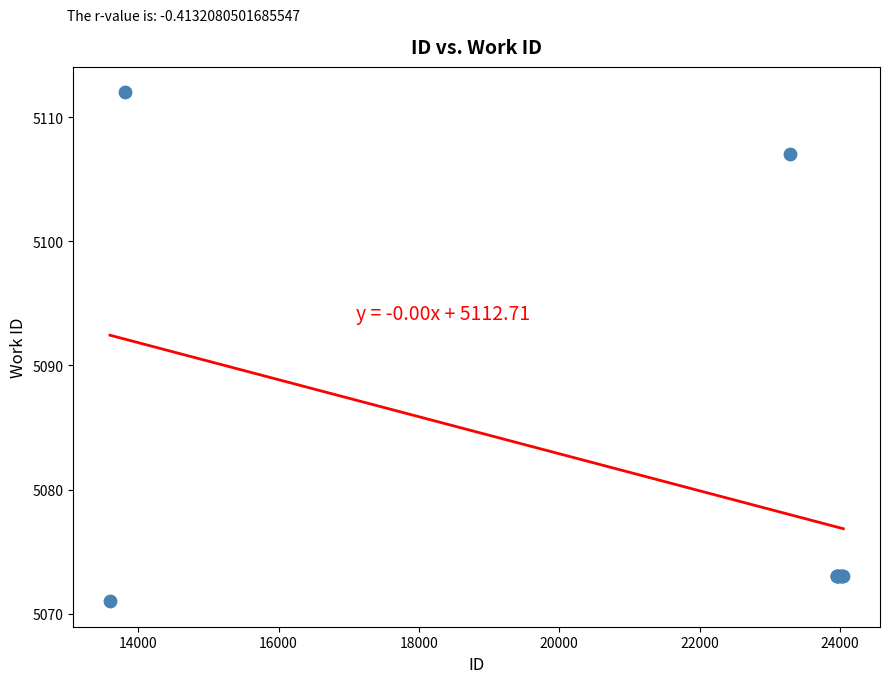

What Y value in the scatter plot is closest to 5091?

5107